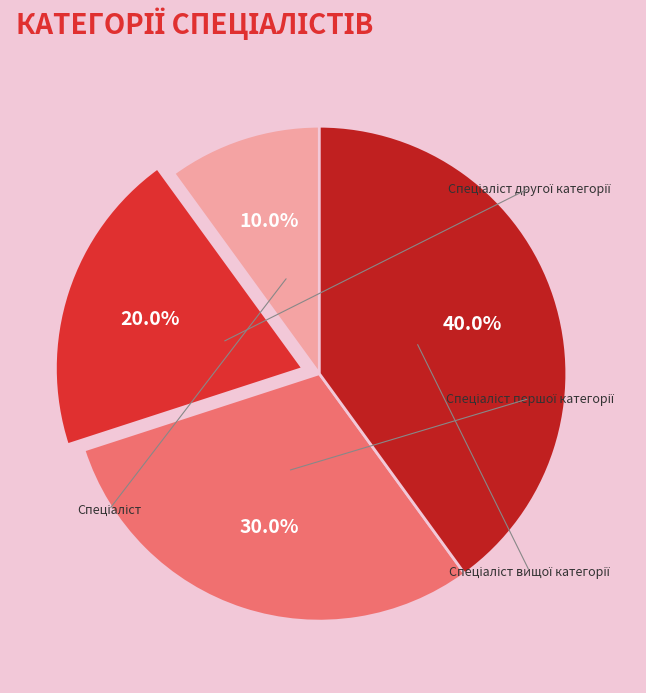

Which category has the smallest portion of the pie?

Спеціаліст